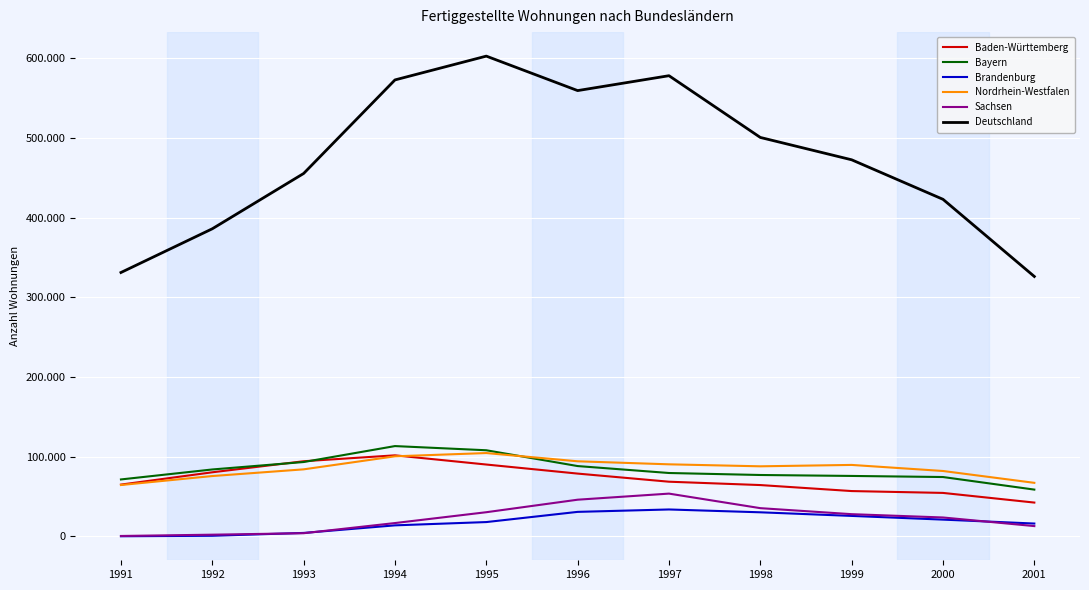

Between 1991 and 2001, which series saw the biggest shift?

Baden-Württemberg